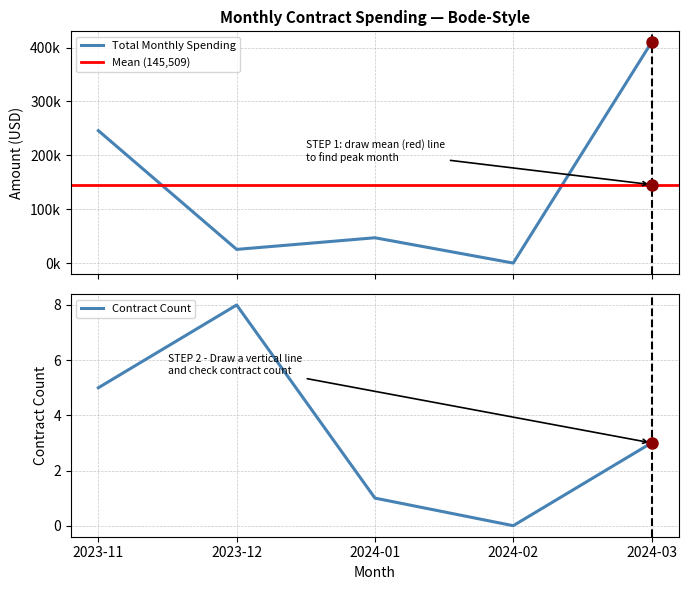

Is it true that Contract Count equals 0 at 2024-01?

False